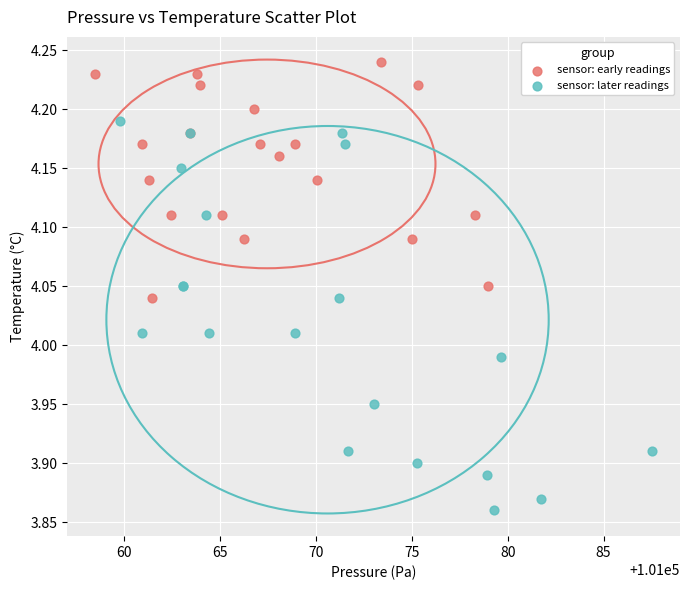

Which series has the largest Y range (max minus min)?

sensor: later readings